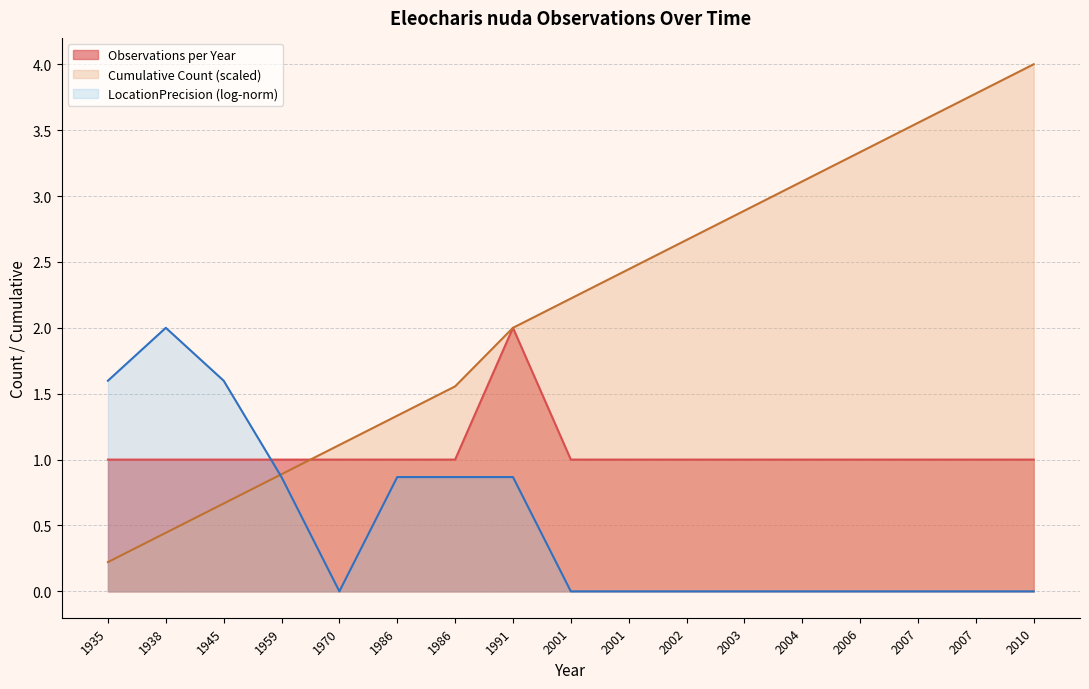

What is the sum of all values?

18